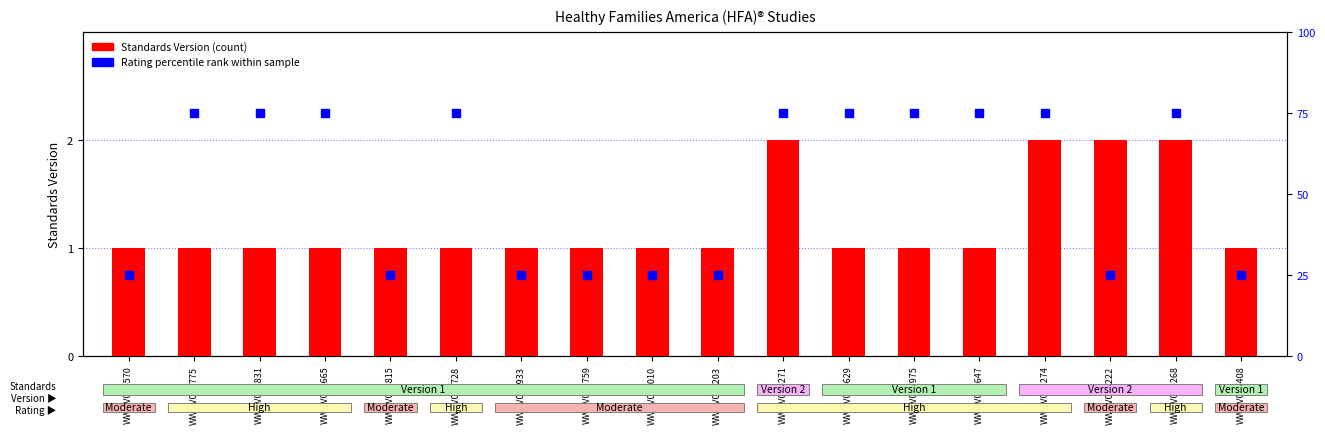

Is the value of Rating (percentile) at WWHV073815 greater than the value of Standards Version at WWHV095268?

Yes